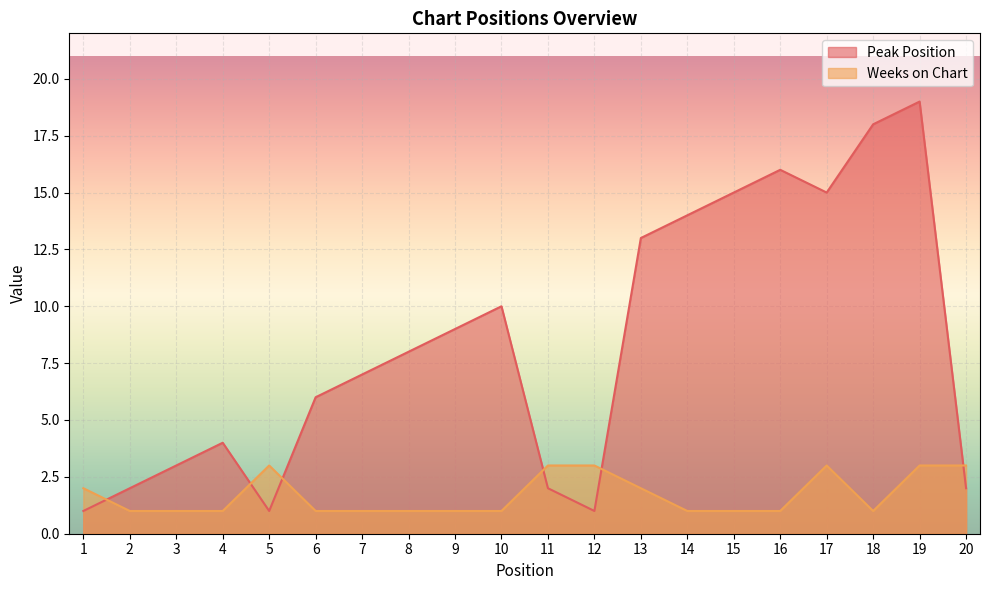

What is the difference between the Peak Position values at 4 and 13?

9